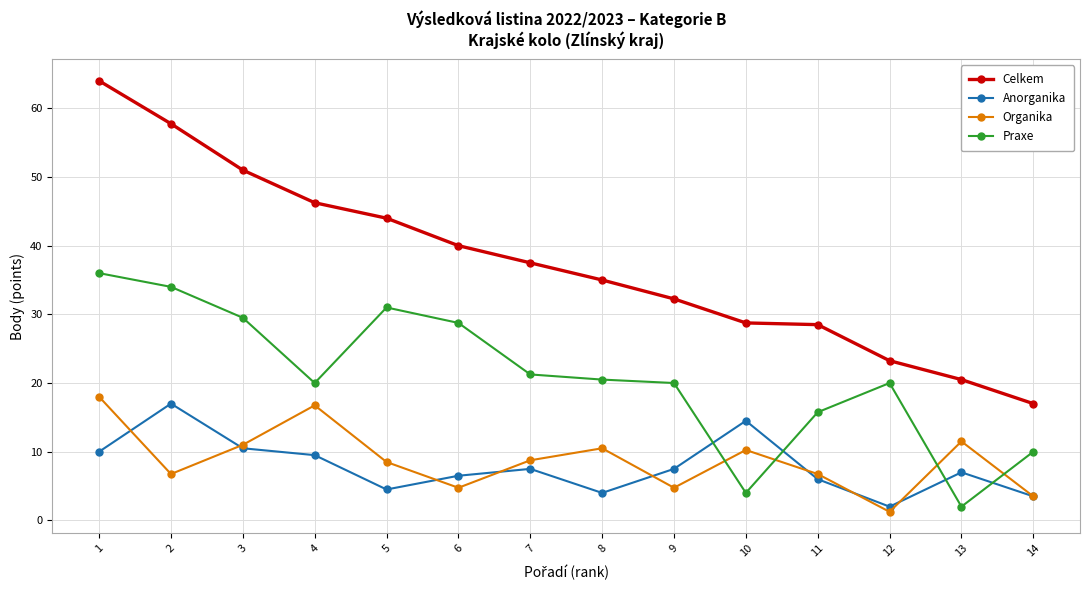

At which label is Celkem closest to 40?

6